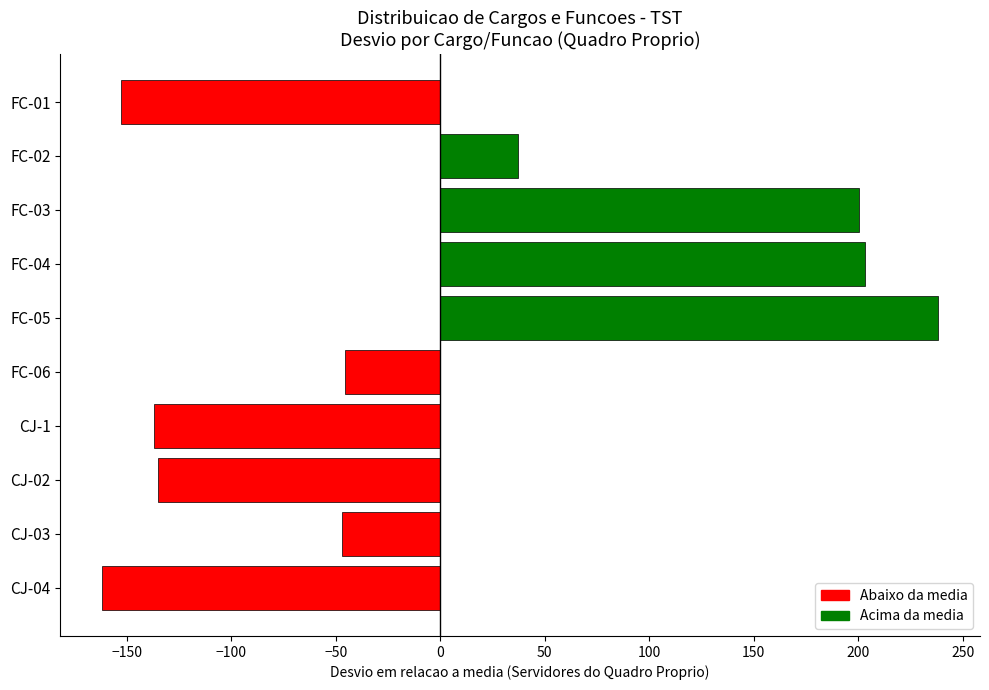

Is it true that the value at CJ-02 is -216.7?

False